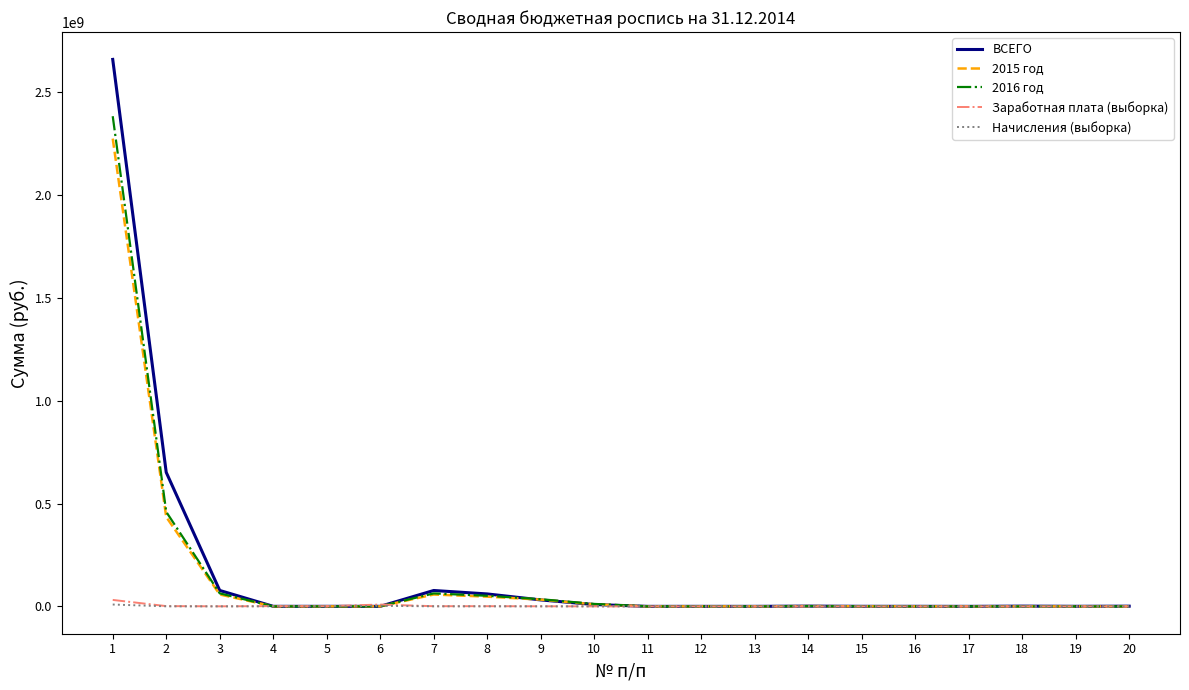

Which series has the widest spread of values?

ВСЕГО